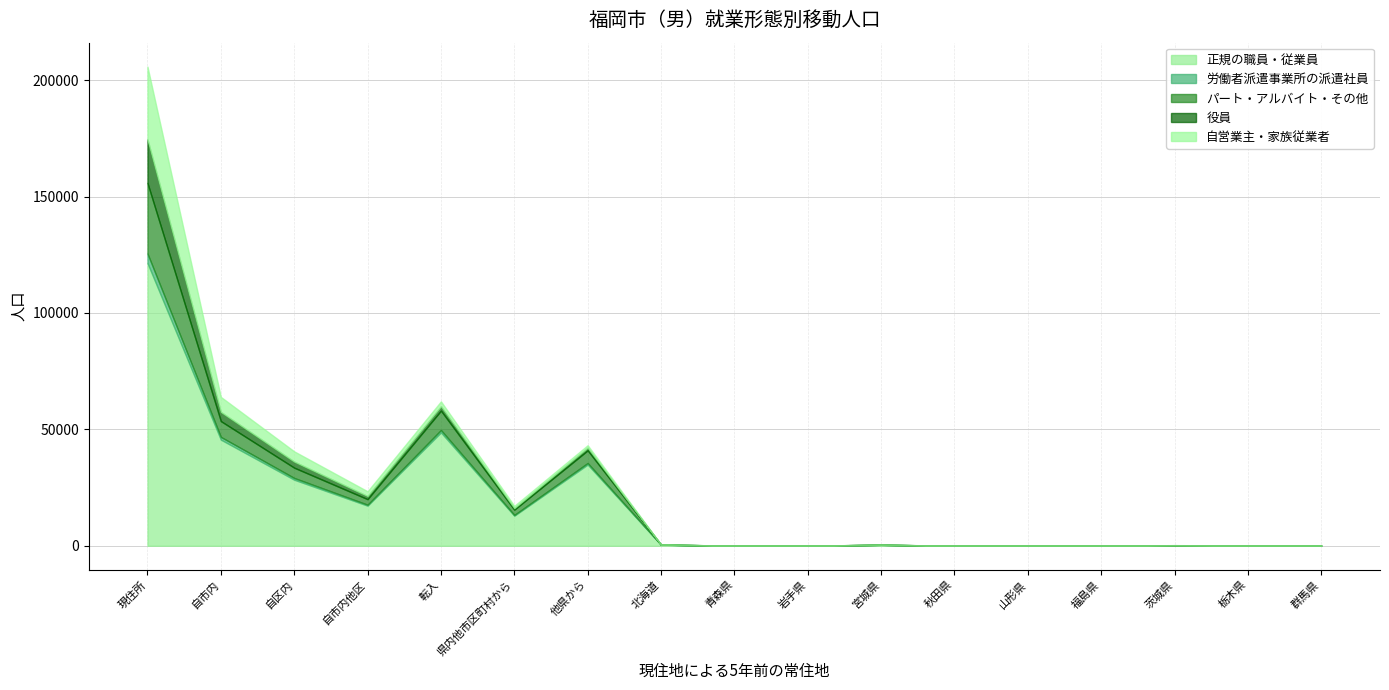

True or false: 自営業主・家族従業者 and 正規の職員・従業員 cross at least once.

False